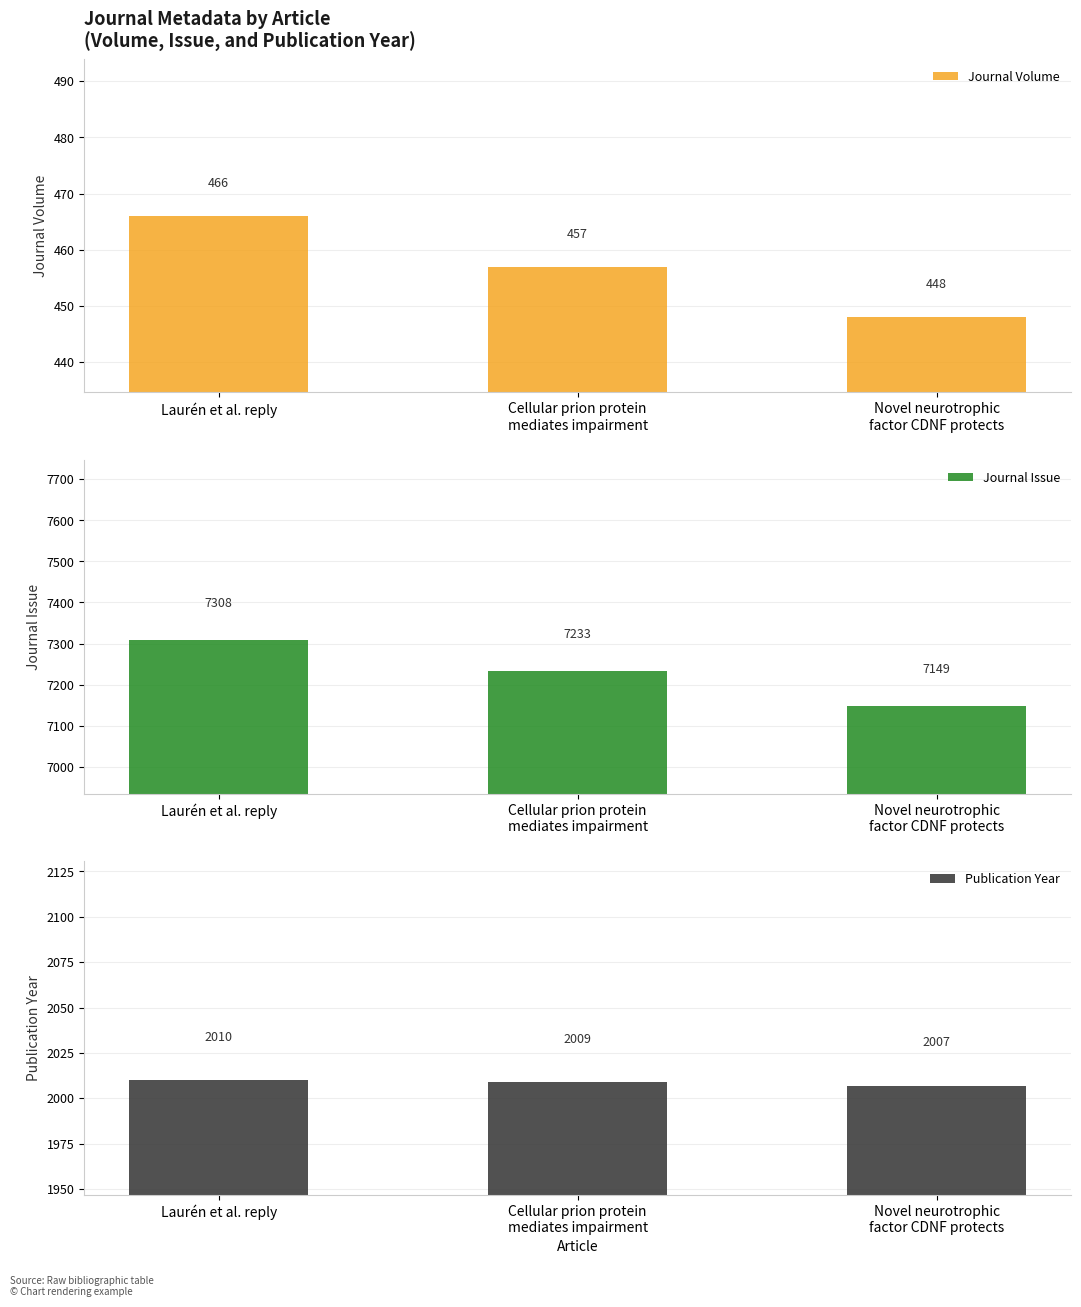

What are all the series names shown in the legend?

Journal Volume, Journal Issue, Publication Year